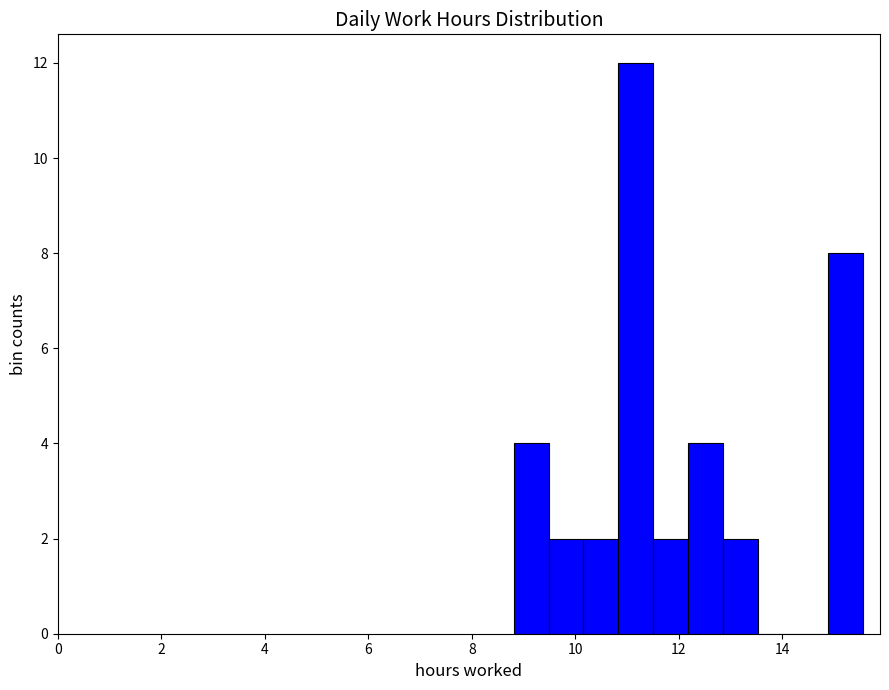

Read against the x-axis, roughly where is the centre of the tallest bar?

11.2